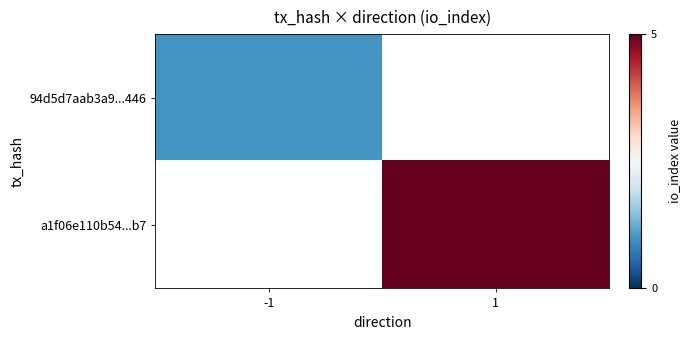

Rank the series by their maximum value, from lowest to highest.

94d5d7aab3a9...446, a1f06e110b54...b7